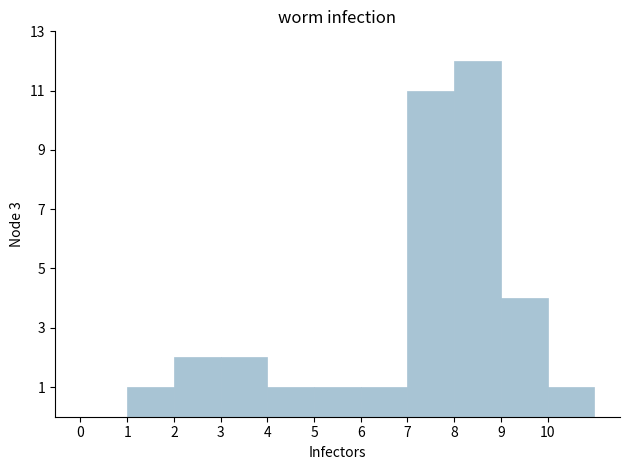

Which range on the x-axis has the tallest bar?

8 to 9